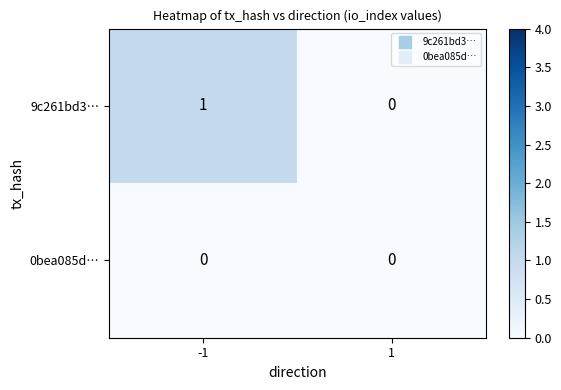

Which series has the largest total across all categories?

9c261bd3…